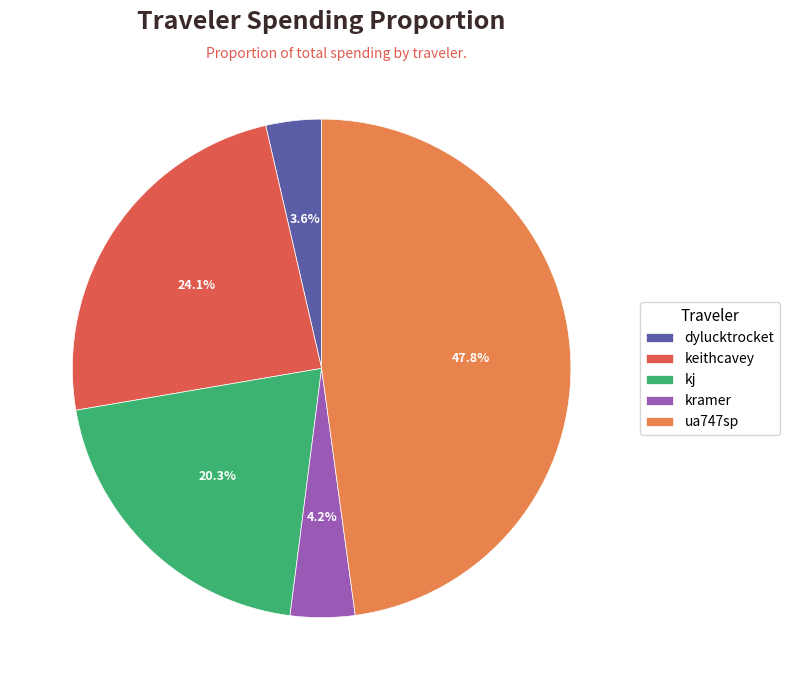

True or false: ua747sp accounts for 43% of the total.

False